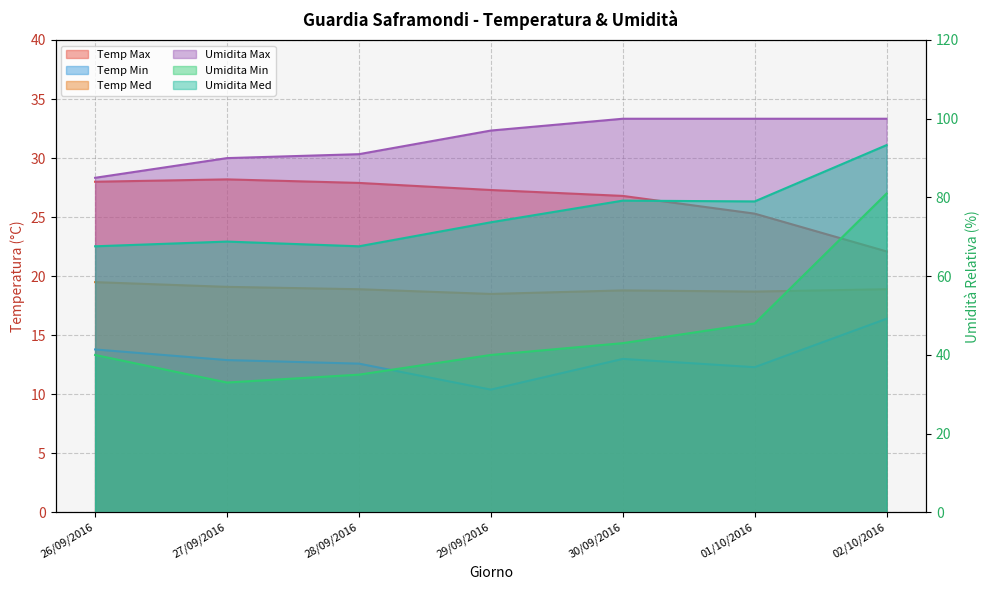

Reading left to right, extract all data points from this chart.

Temp Max: 28.0	28.2	27.9	27.3	26.8	25.3	22.1
Temp Min: 13.8	12.9	12.6	10.4	13.0	12.3	16.4
Temp Med: 19.5	19.1	18.9	18.5	18.8	18.7	18.9
Umidita Max: 85.0	90.0	91.0	97.0	100.0	100.0	100.0
Umidita Min: 40.0	33.0	35.0	40.0	43.0	48.0	81.0
Umidita Med: 67.6	68.8	67.6	73.7	79.2	79.0	93.3